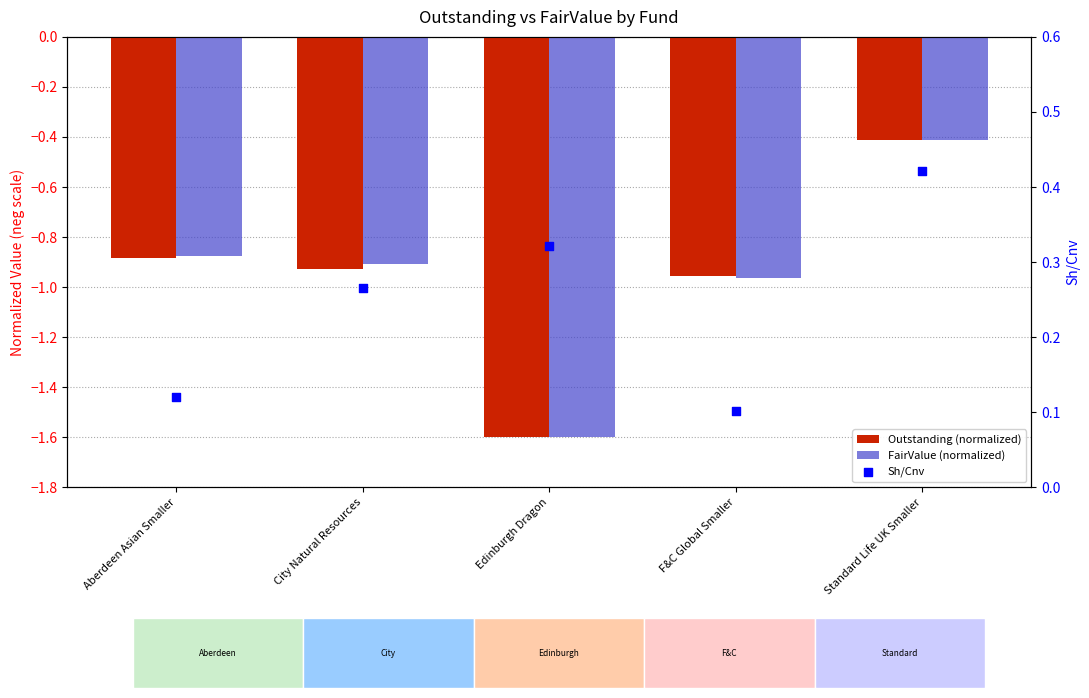

Which series has the largest total across all categories?

Sh/Cnv